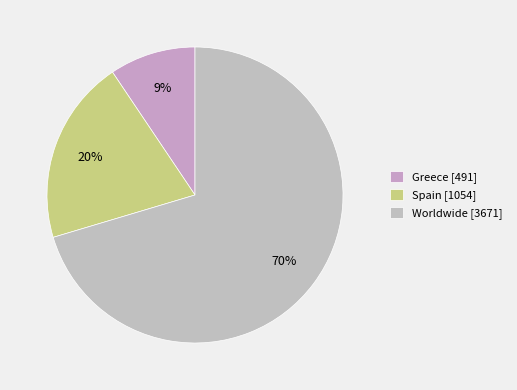

What is the majority slice?

Worldwide